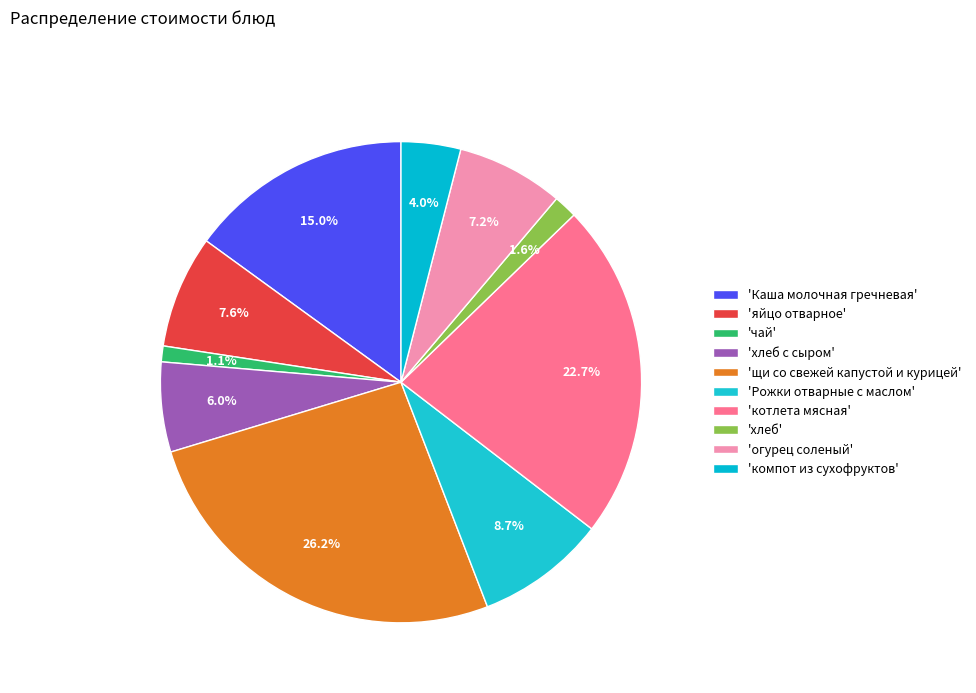

To the nearest percent, what is the difference between the largest and smallest slice percentages?

25%